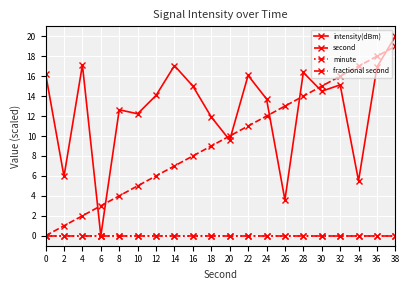

What is the difference between the highest and lowest values at 4?

17.1